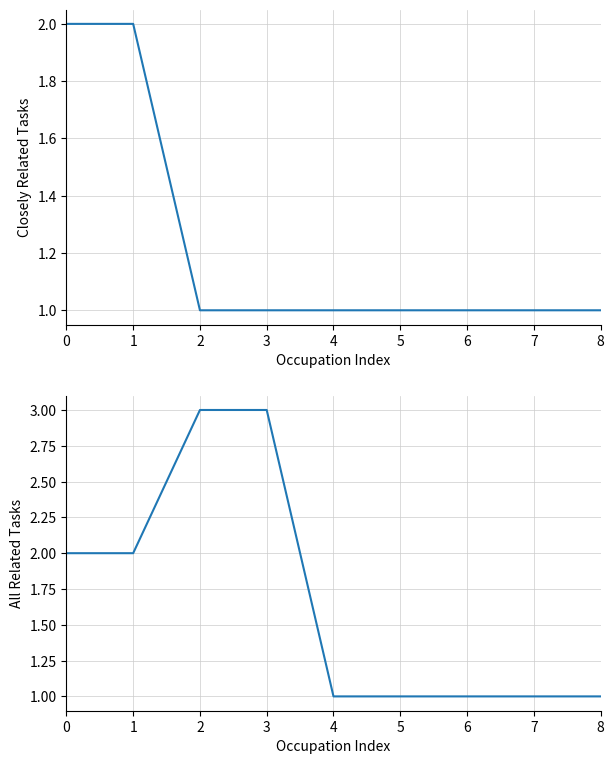

What is the highest value of the Closely Related Tasks series?

2